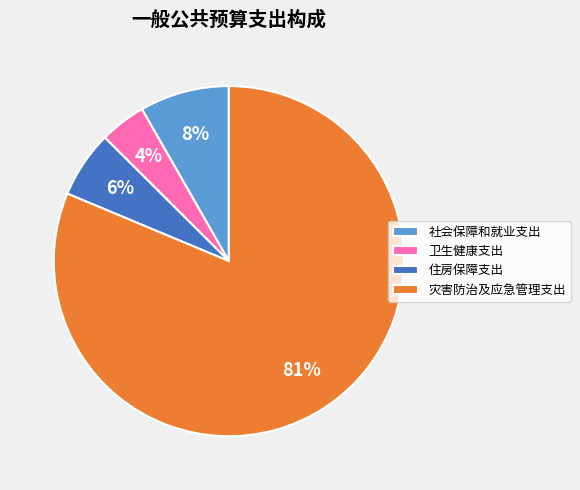

Combined, do 社会保障和就业支出 and 住房保障支出 account for over 50%?

No